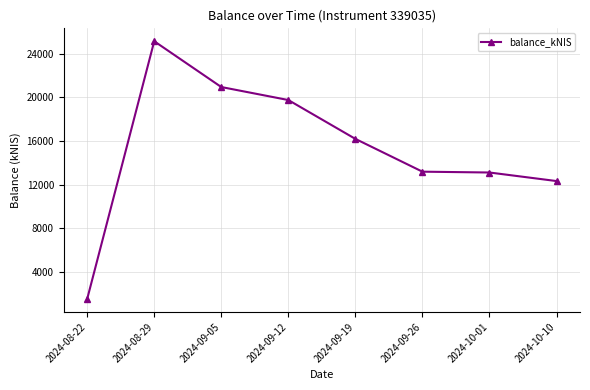

What position from the right is 2024-08-22?

8